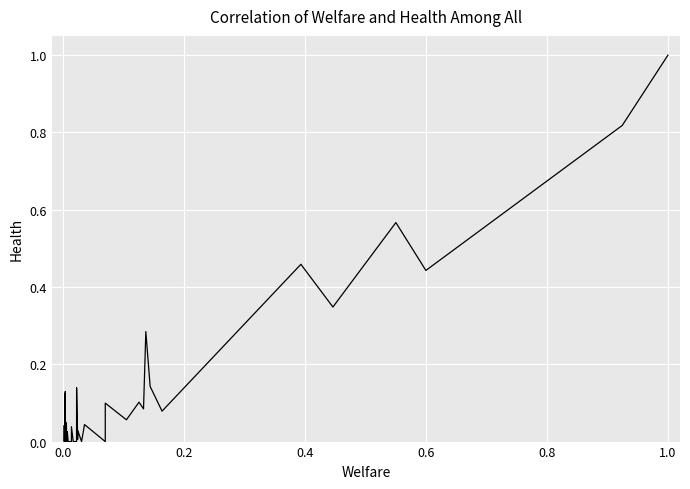

How many values exceed 0?

25